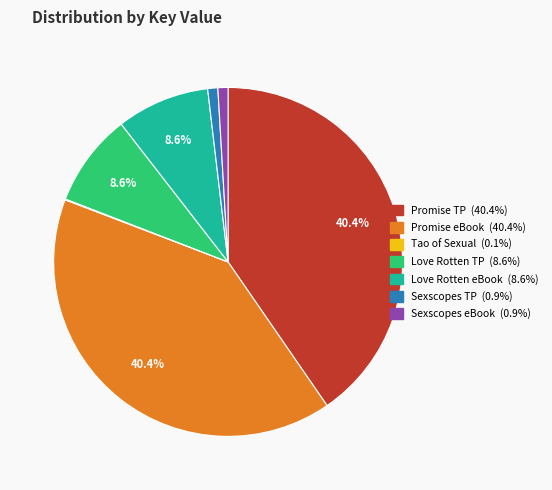

To the nearest percent, what is the difference between the largest and smallest slice percentages?

40%